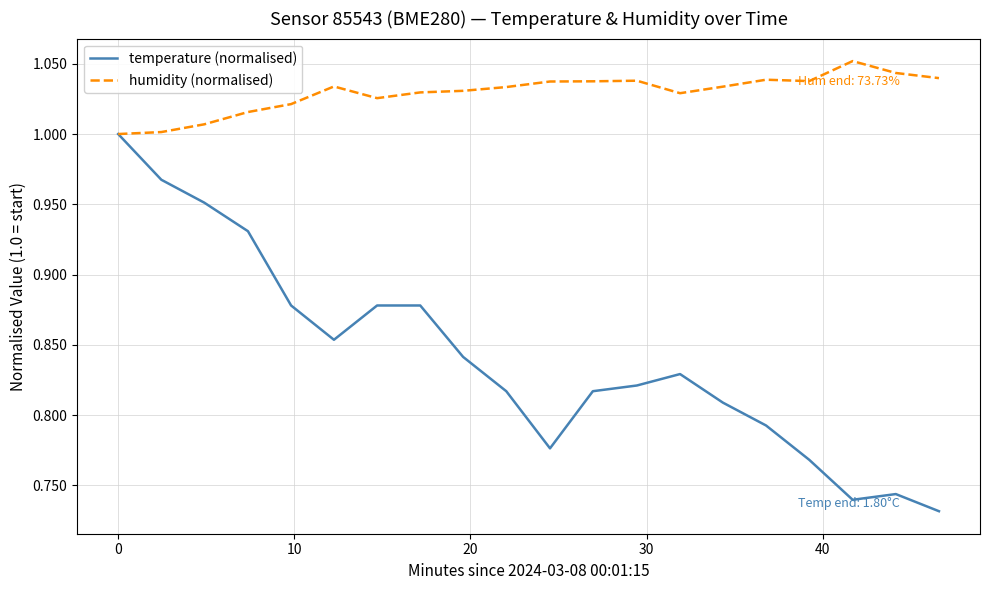

Rank the series by their maximum value, from highest to lowest.

humidity (normalised), temperature (normalised)